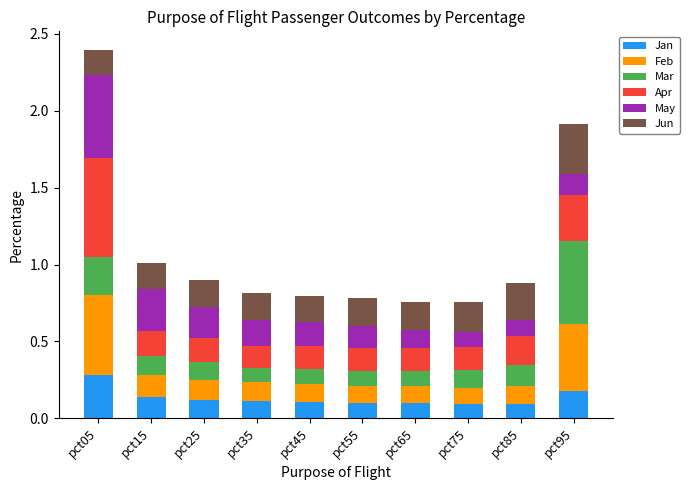

What is the maximum value for Jan?

0.3